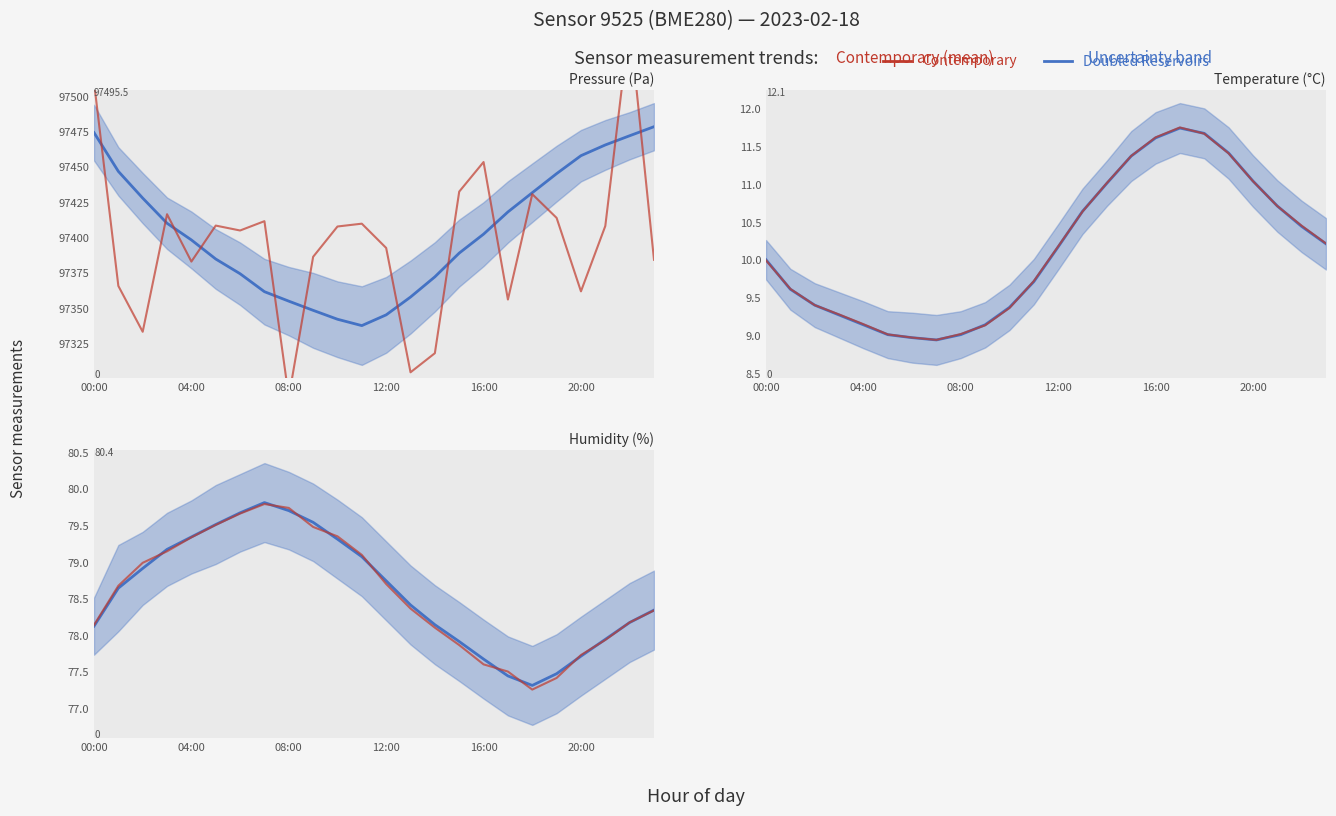

How many values in the Doubled Reservoirs series are below 78?

7